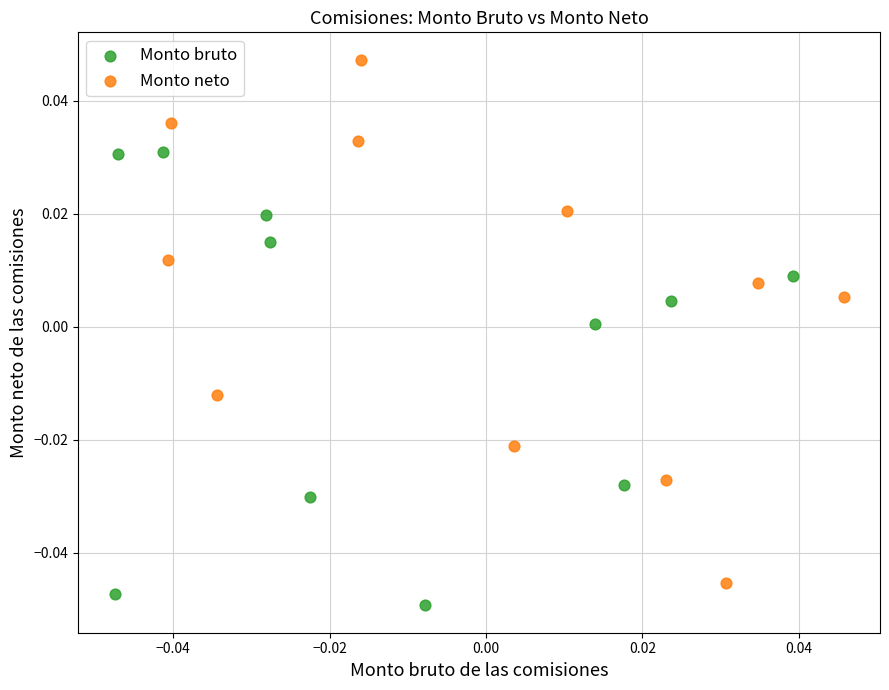

What are all the series names shown in the legend?

Monto bruto, Monto neto